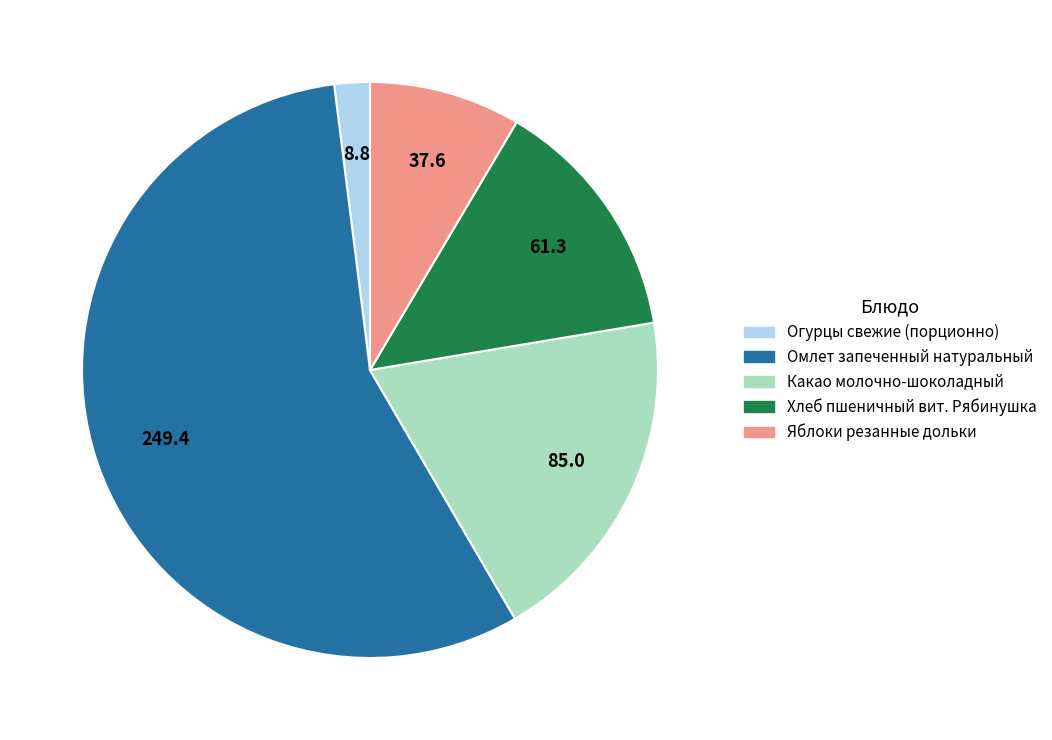

Which category has the smallest portion of the pie?

Огурцы свежие (порционно)